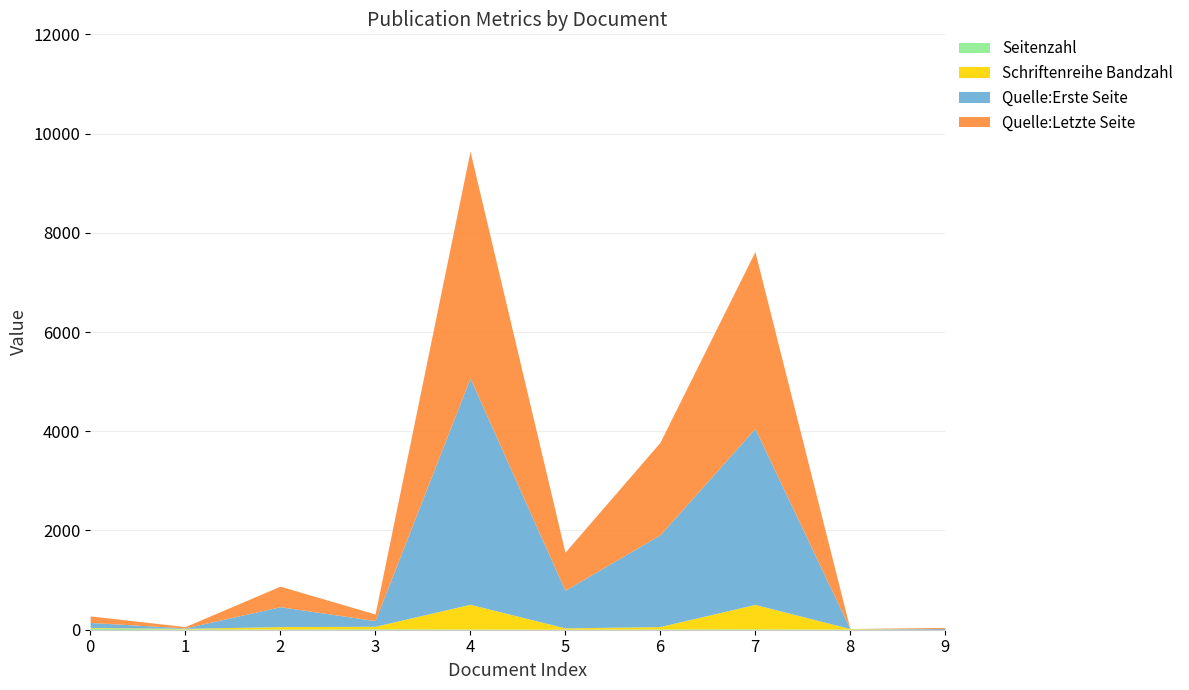

Reading left to right, what are all the values shown in this chart?

Seitenzahl: 29	17	14	19	13	10	15	17	12	4
Schriftenreihe Bandzahl: 14	11	49	50	500	27	49	493	12	0
Quelle:Erste Seite: 103	9	401	115	4560	758	1849	3548	0	19
Quelle:Letzte Seite: 132	26	414	133	4572	767	1863	3564	0	23